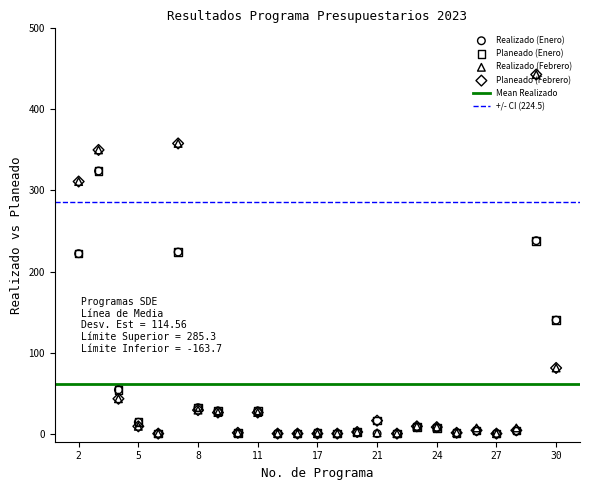

Is the value of Planeado (Febrero) at 25 greater than the value of Planeado (Enero) at 14?

Yes